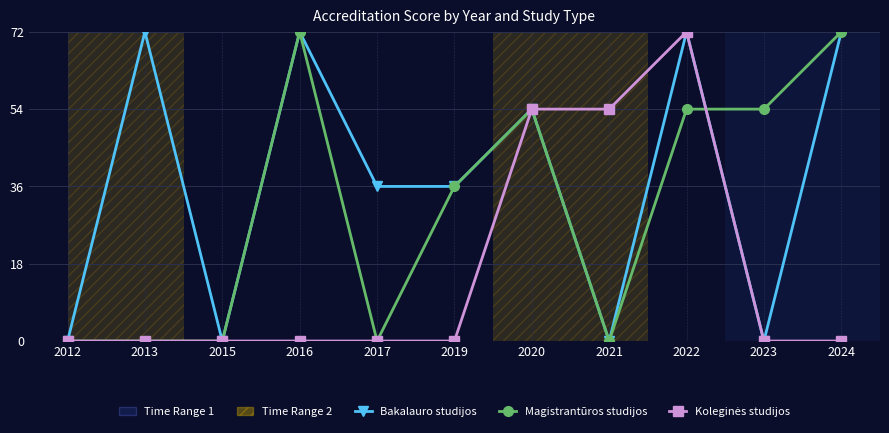

List the labels in order of Bakalauro studijos value, smallest first.

2012, 2015, 2021, 2023, 2017, 2019, 2020, 2013, 2016, 2022, 2024